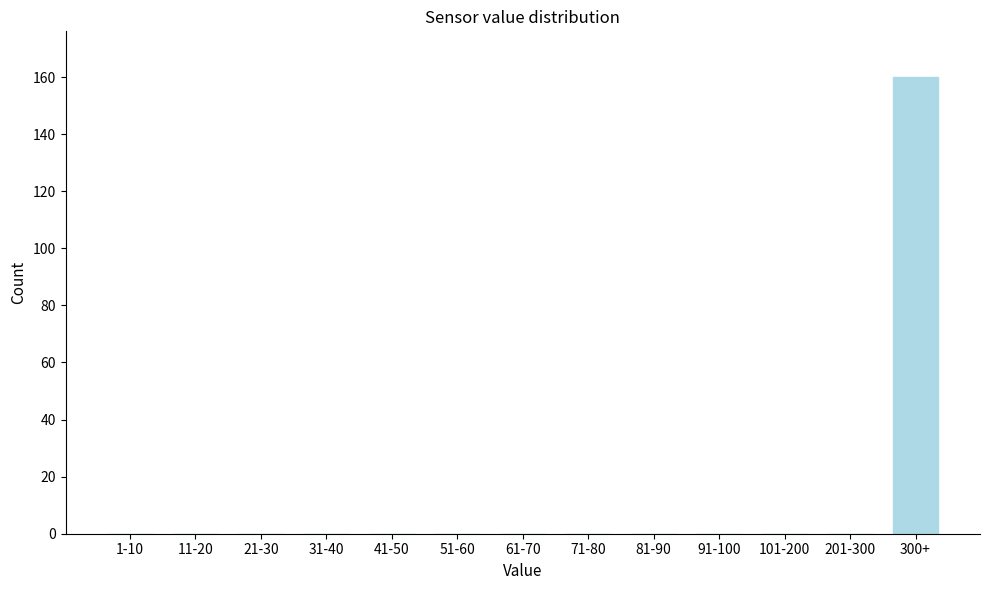

Reading left to right, transcribe all the data shown in this chart.

1-10=0	11-20=0	21-30=0	31-40=0	41-50=0	51-60=0	61-70=0	71-80=0	81-90=0	91-100=0	101-200=0	201-300=0	300+=160